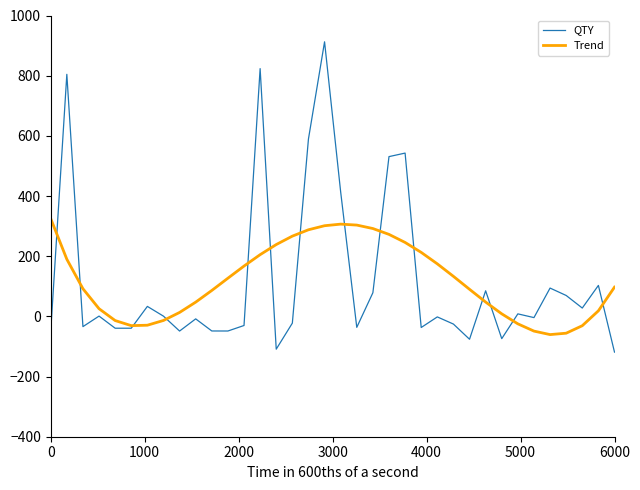

What is the minimum value shown in the chart?

-118.8